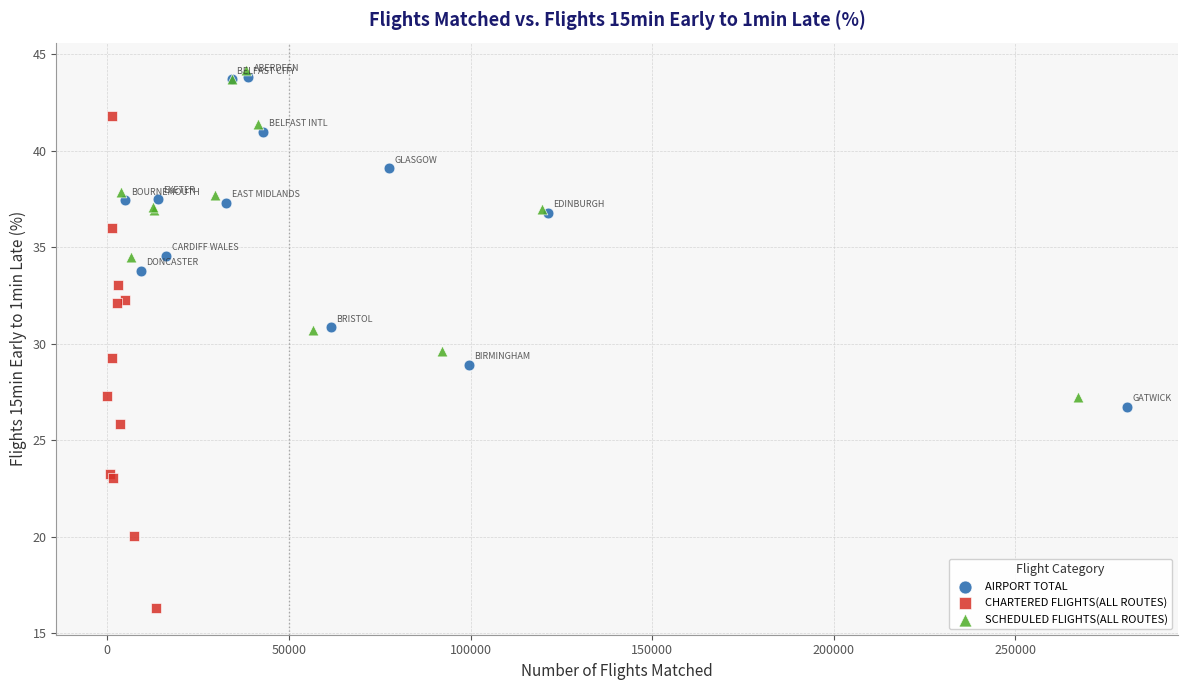

Which series has the widest spread of Y values?

CHARTERED FLIGHTS(ALL ROUTES)